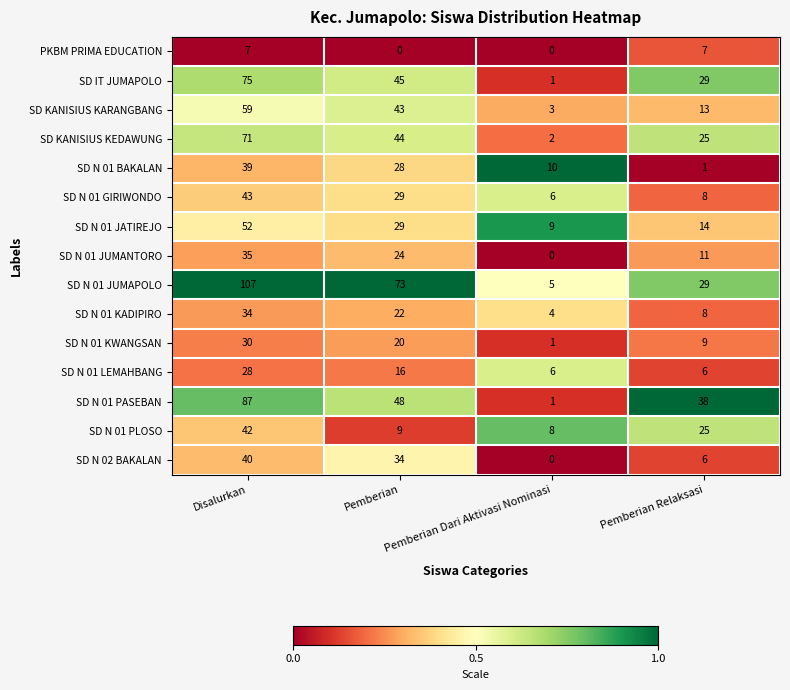

What is the average value of the SD N 01 KADIPIRO series?

17